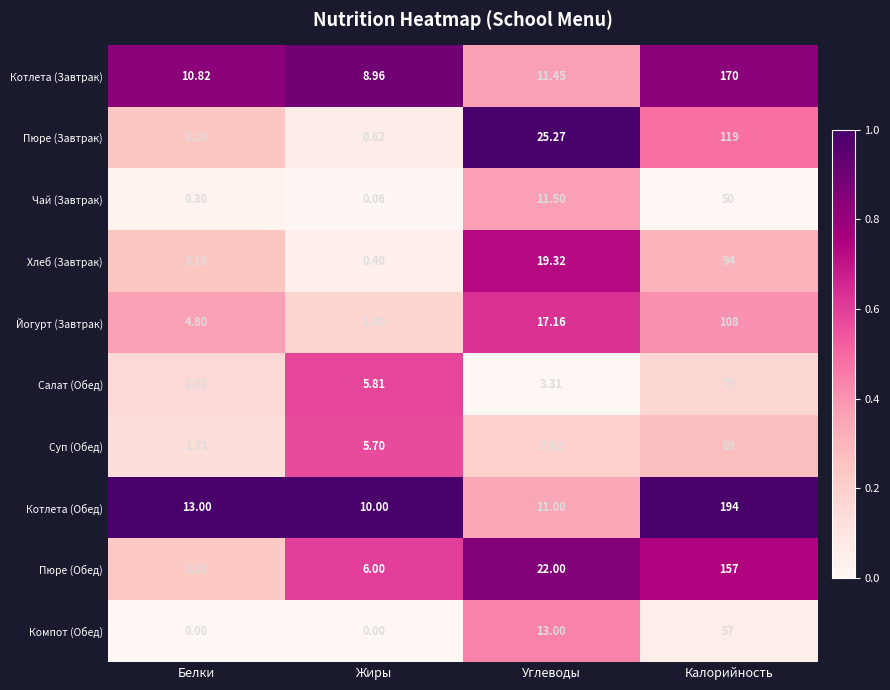

List the series in order of their peak value, highest first.

Котлета (Обед), Котлета (Завтрак), Пюре (Обед), Пюре (Завтрак), Йогурт (Завтрак), Хлеб (Завтрак), Суп (Обед), Салат (Обед), Компот (Обед), Чай (Завтрак)